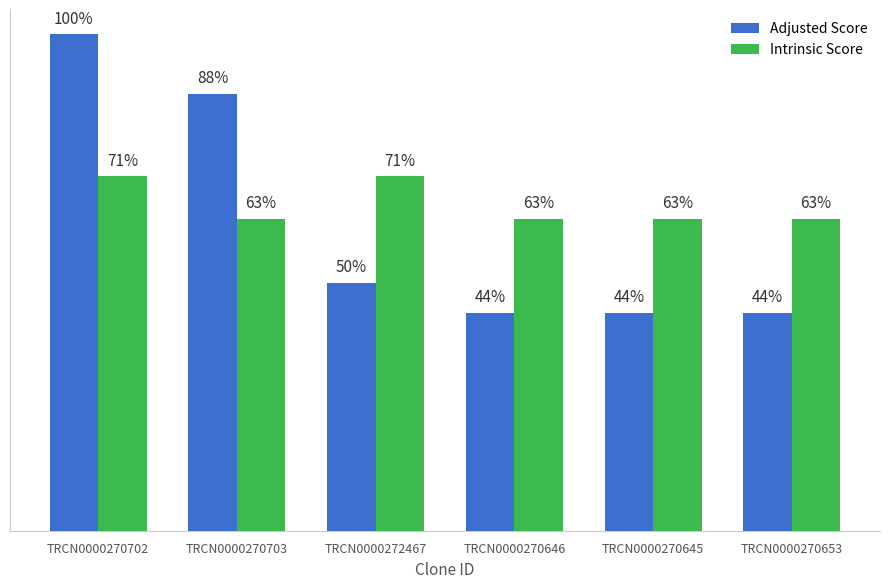

Is the value of Intrinsic Score at TRCN0000272467 greater than the value of Adjusted Score at TRCN0000272467?

Yes